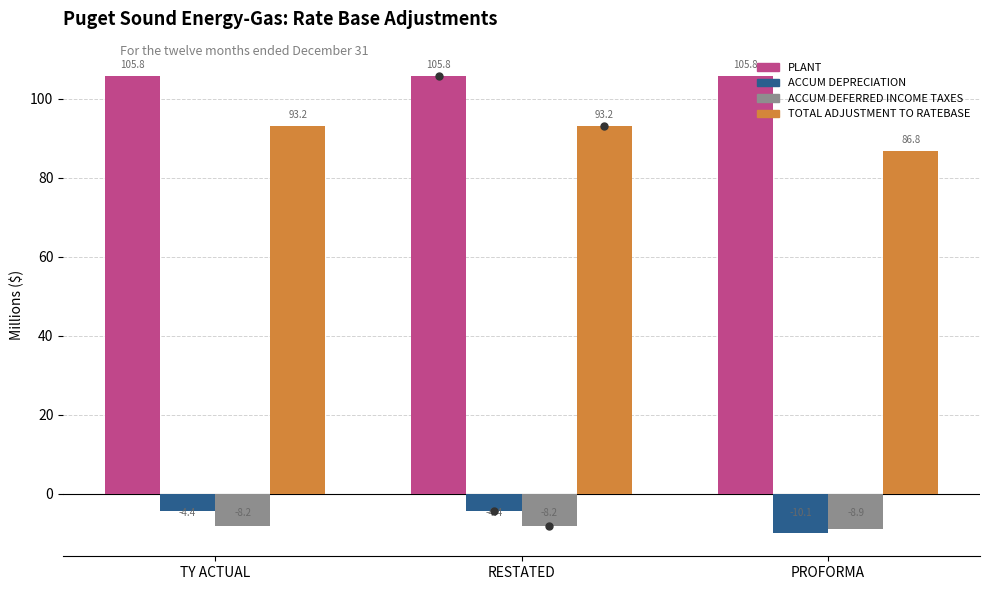

Read the ACCUM DEPRECIATION value at RESTATED.

-4.4